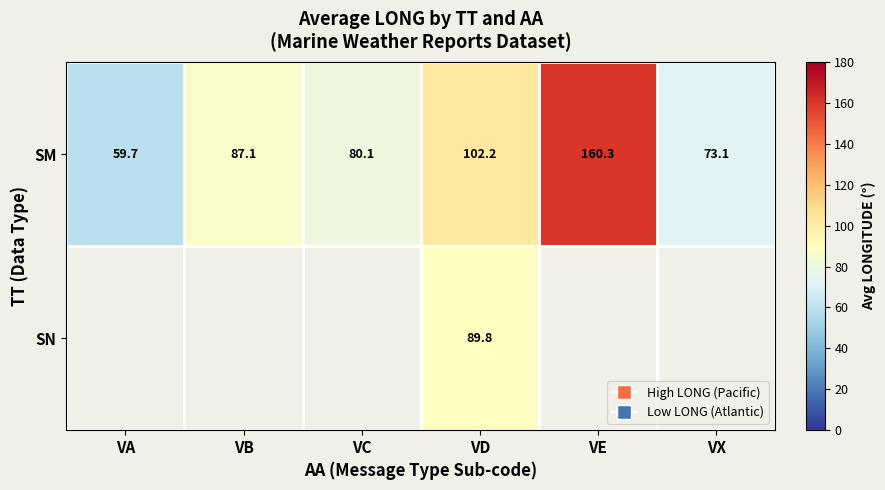

What is the spread (max minus min) of values at VD?

12.4